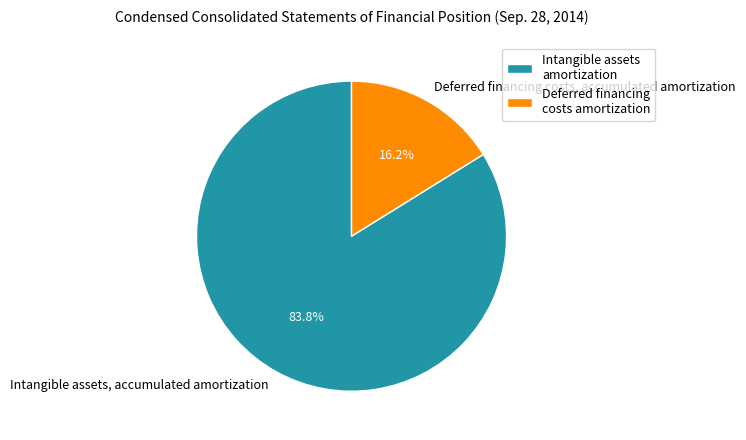

Does any single category account for the majority?

Yes